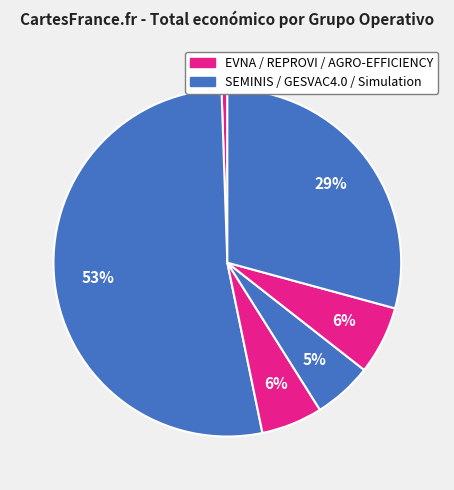

To the nearest percent, what is the average slice percentage?

17%